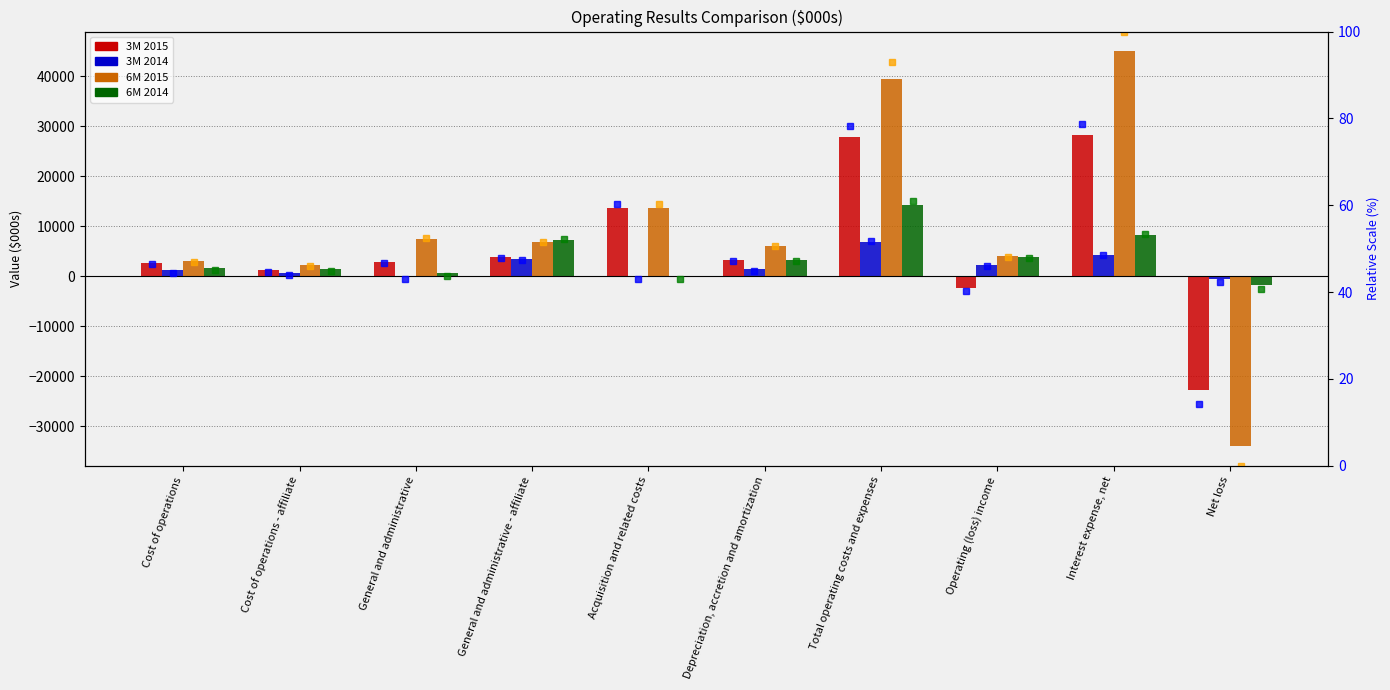

Which series has the widest spread of values?

6M 2015